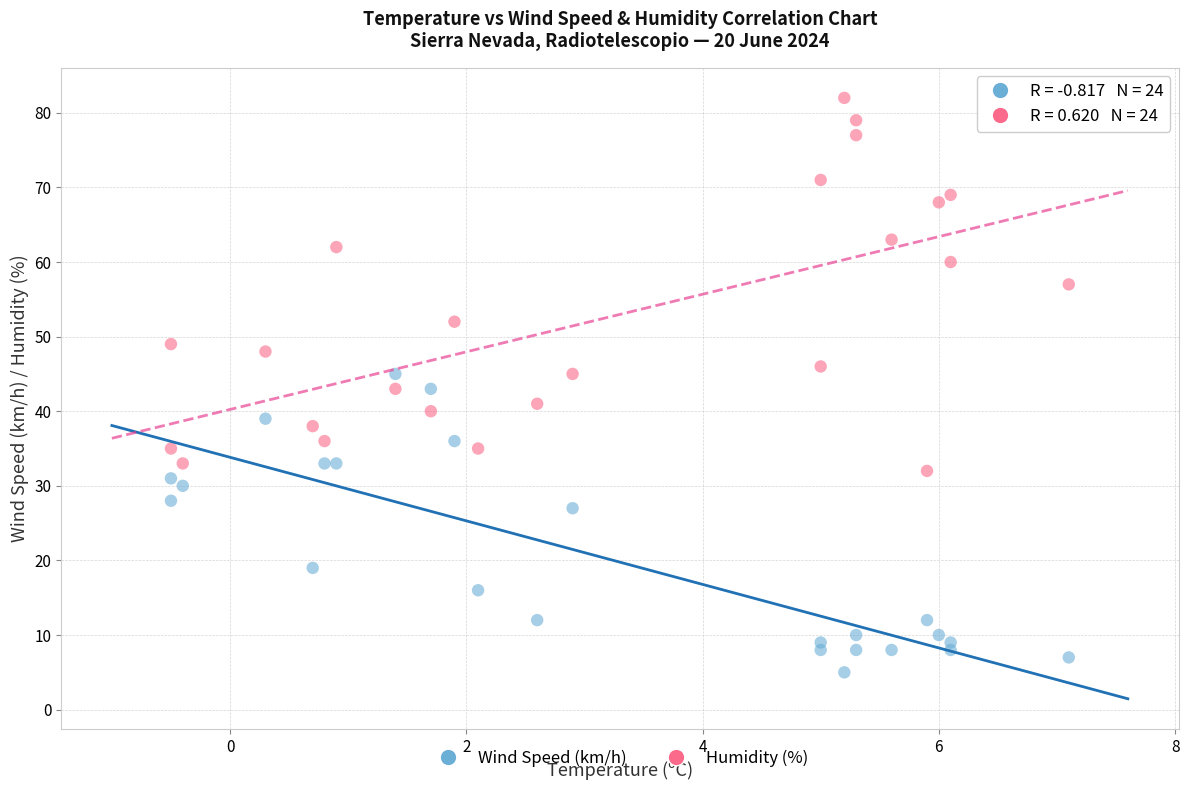

Which series has the widest spread of Y values?

Humidity (%)